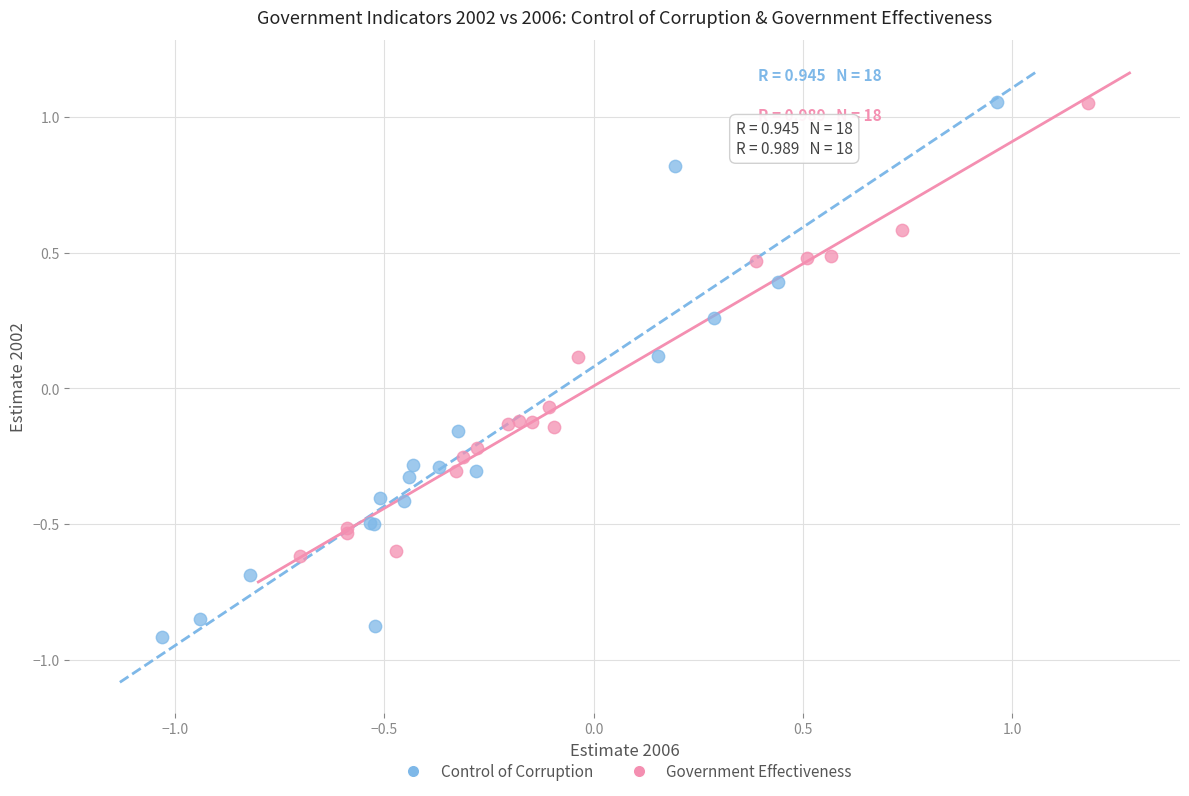

Which series contains the lowest Y value?

Control of Corruption